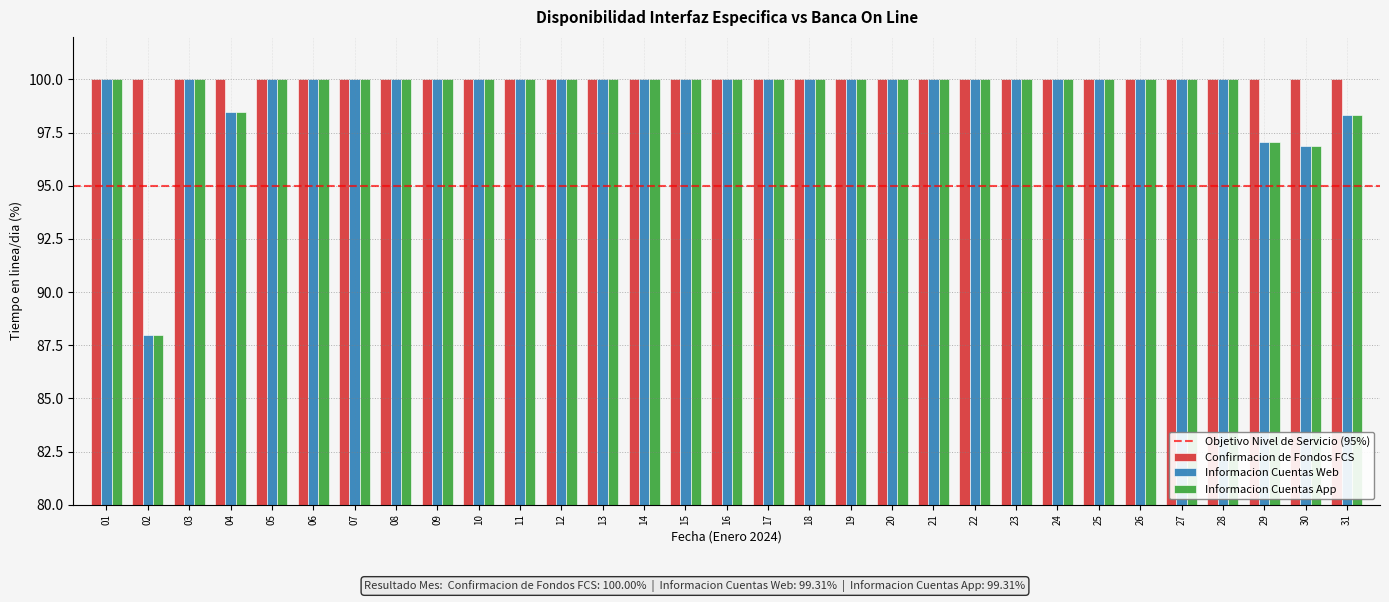

At which category does the chart reach its minimum across all series?

02